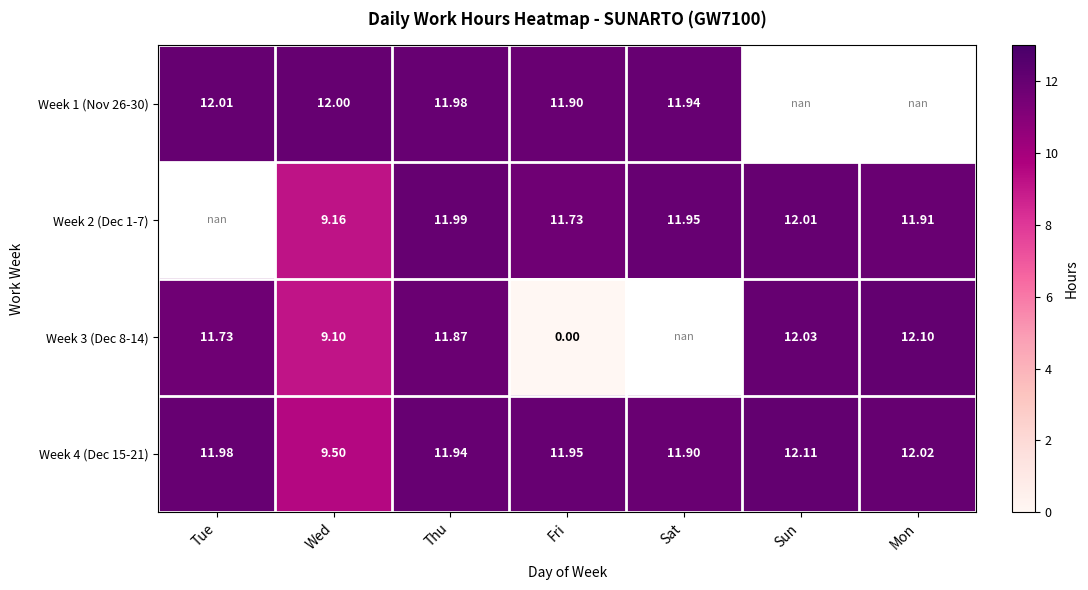

How many values in the Week 4 (Dec 15-21) series are below 11?

1